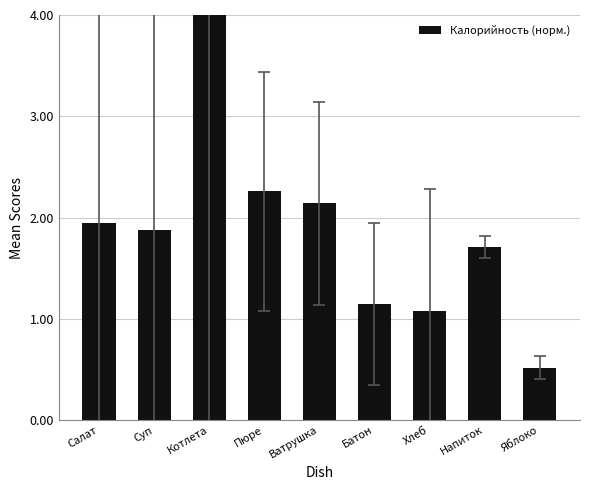

The chart shows a value of 4.0 at Котлета. True or false?

True